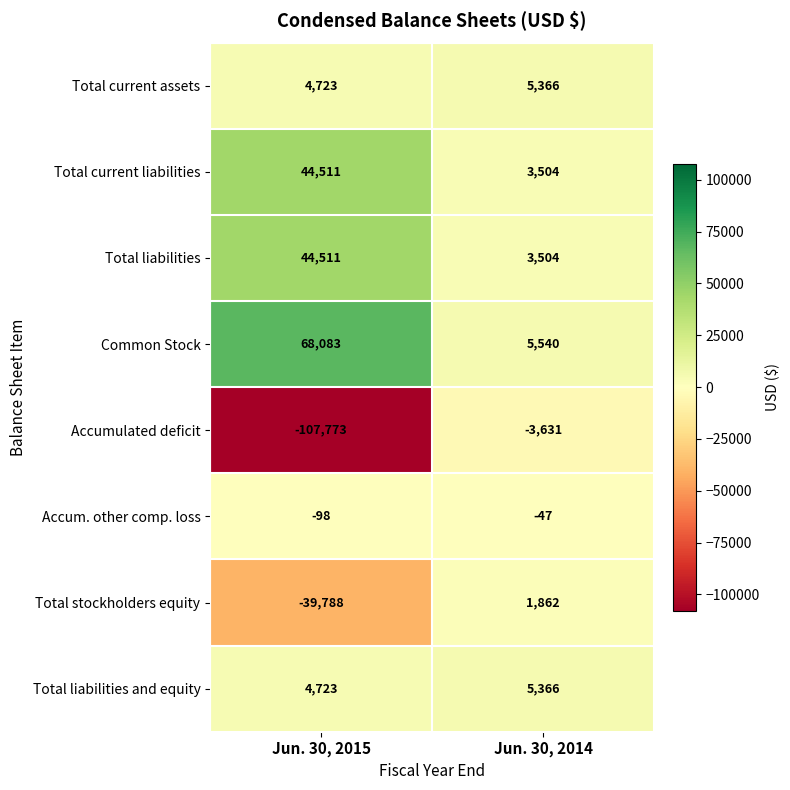

True or false: Common Stock has a value of 68083 at Jun. 30, 2015.

True